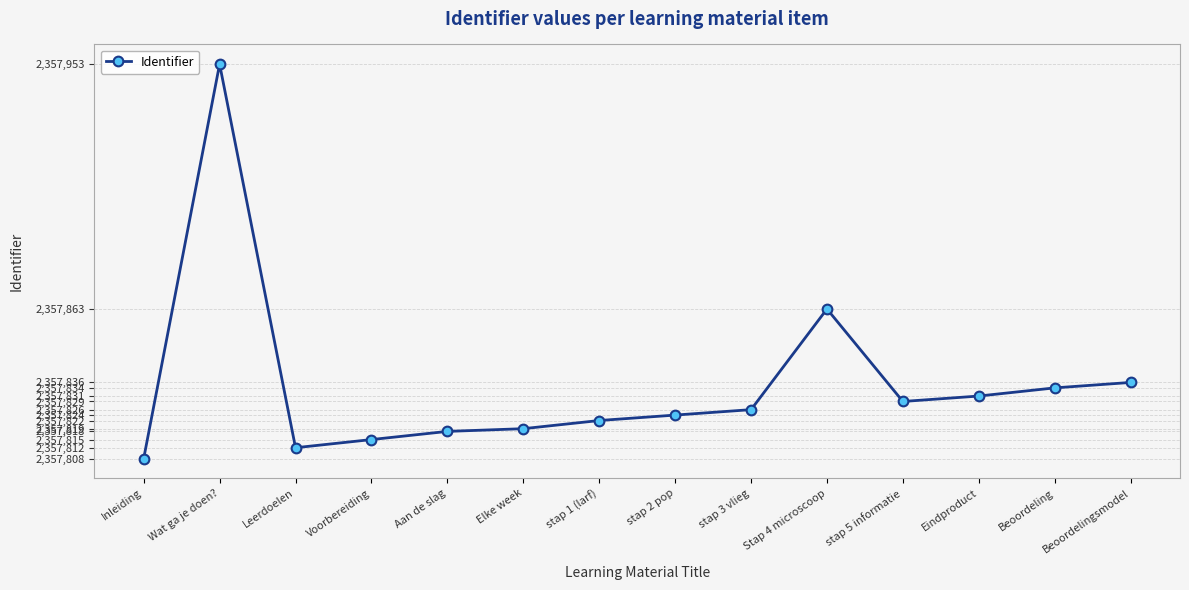

The value at Inleiding is 760937. True or false?

False